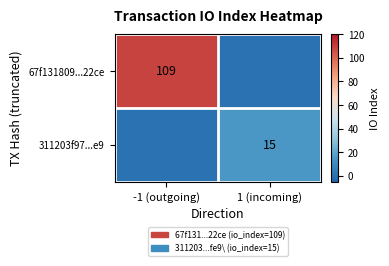

The value of 67f131809...22ce at -1 (outgoing) is 35. True or false?

False